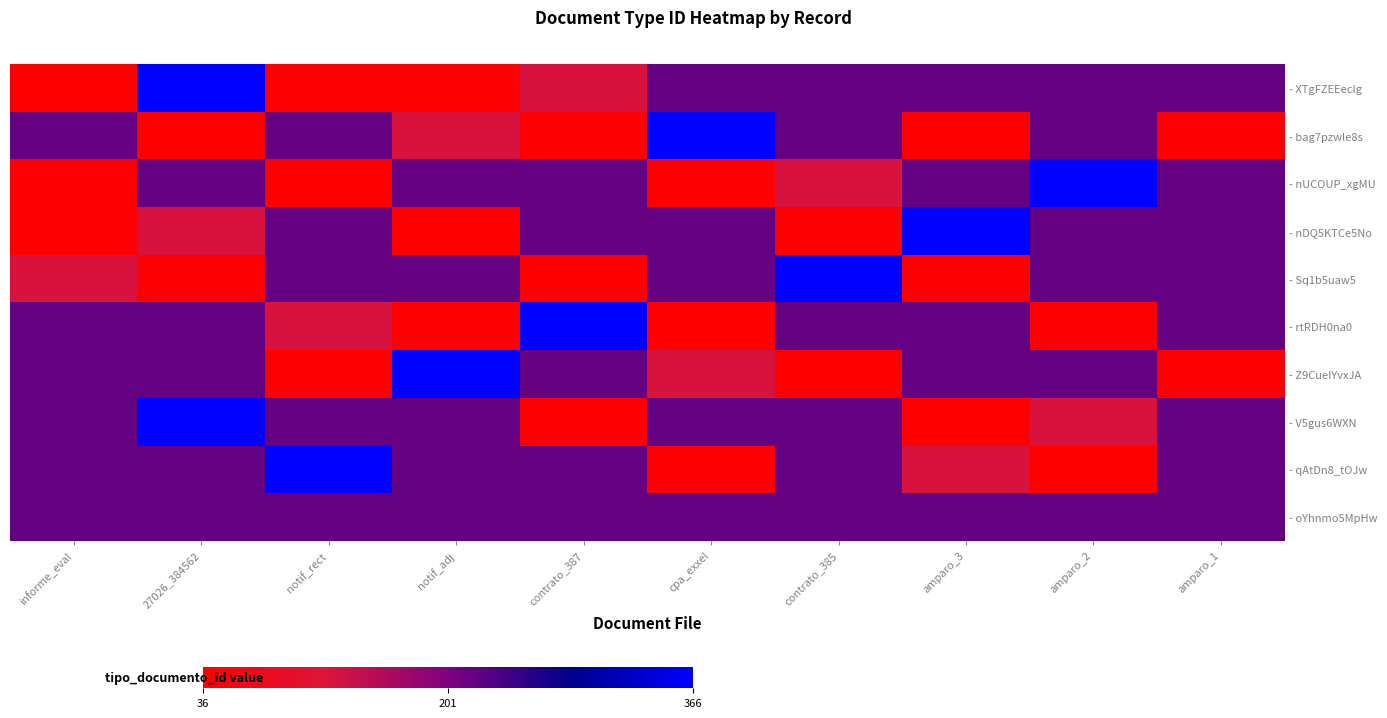

What is the greatest value displayed?

366